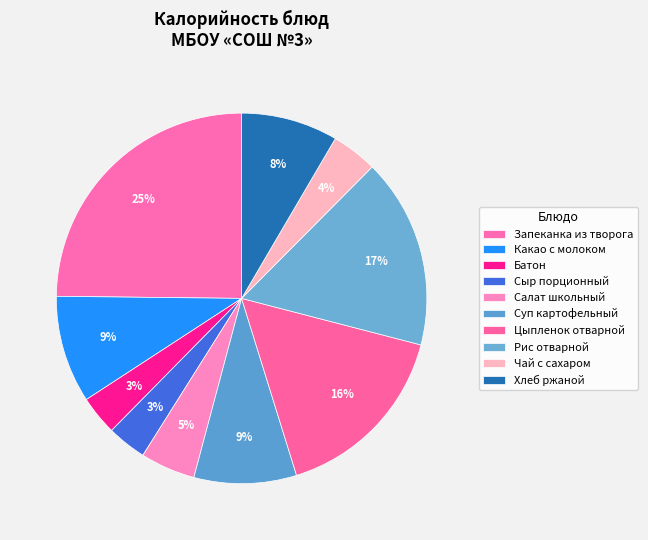

Count the number of slices in the pie.

10